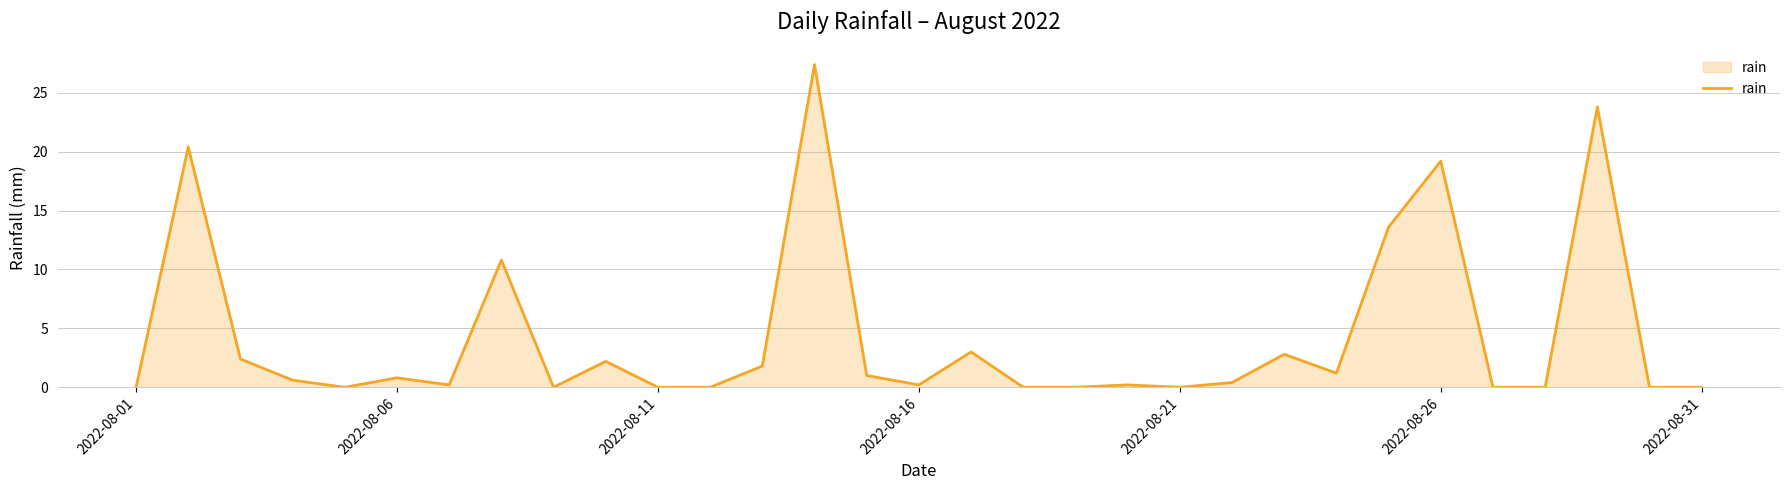

What is the difference between the maximum and minimum values?

27.4